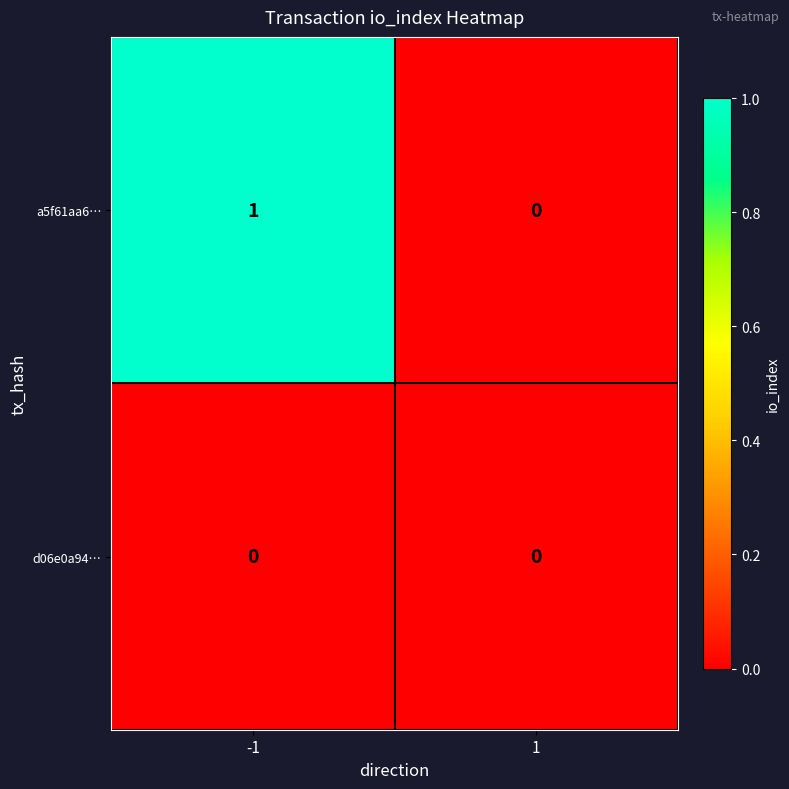

Reading left to right, list all the values displayed in this chart.

a5f61aa6…: 1	0
d06e0a94…: 0	0